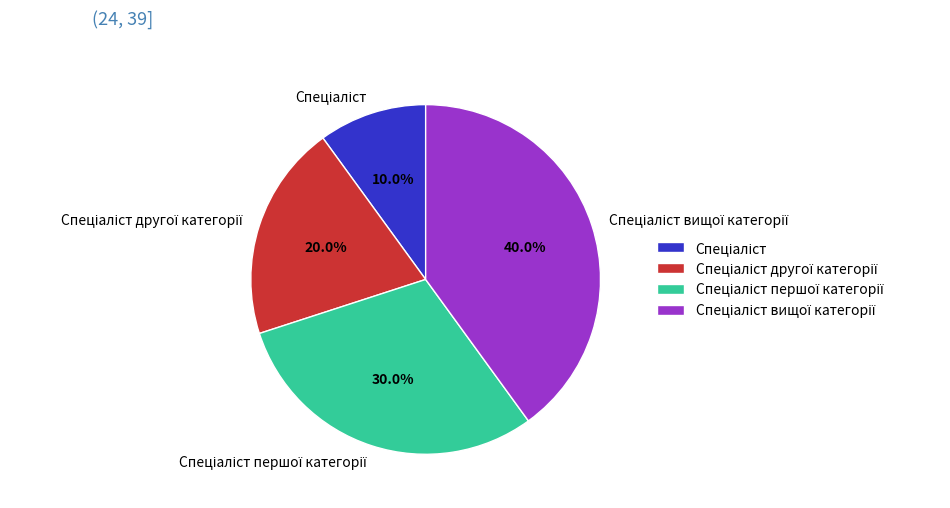

Is there a majority slice in this chart?

No